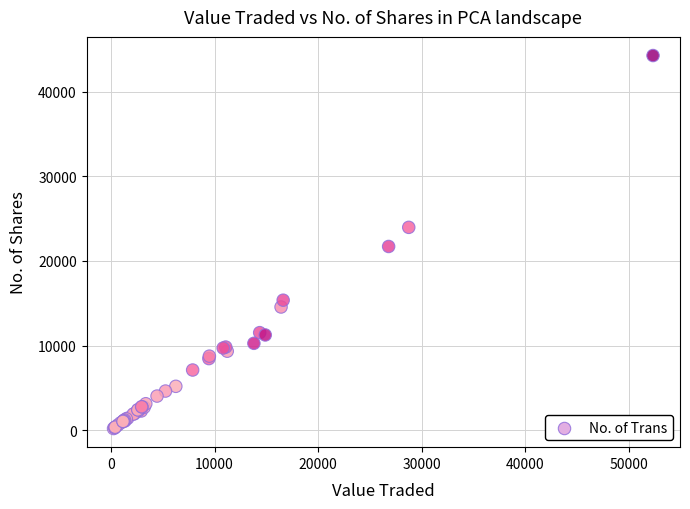

What Y value in the scatter plot is closest to 22237?

21712